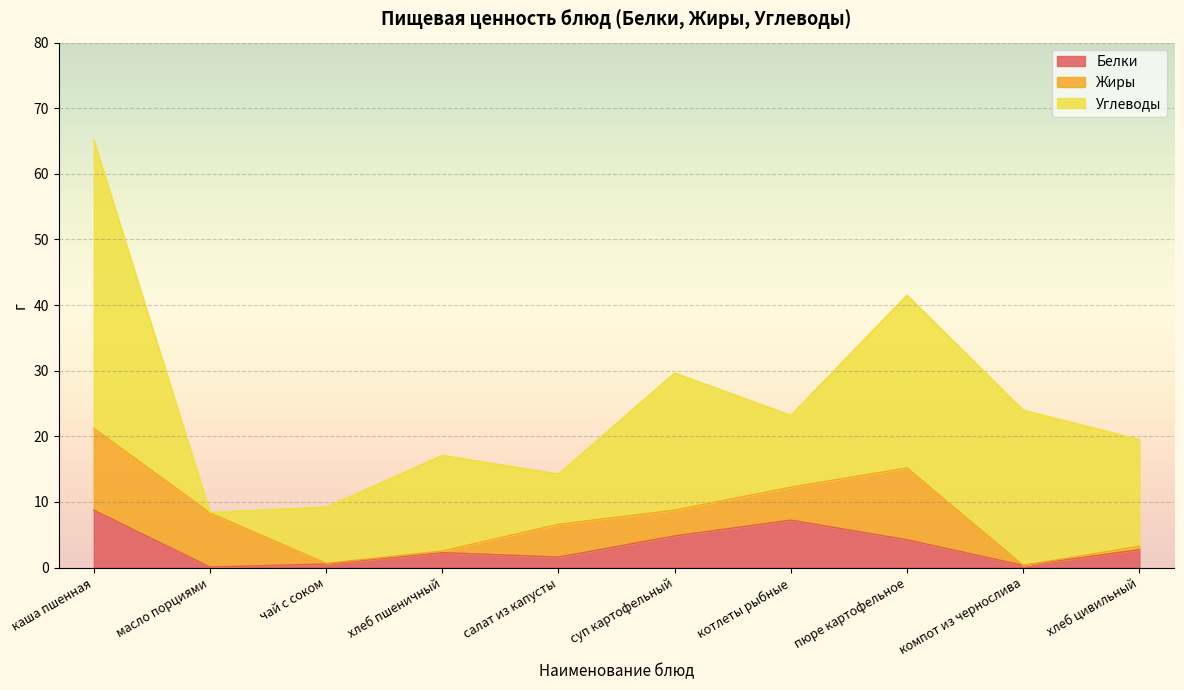

What is the value of the Углеводы point at the 3rd from the left?

8.6